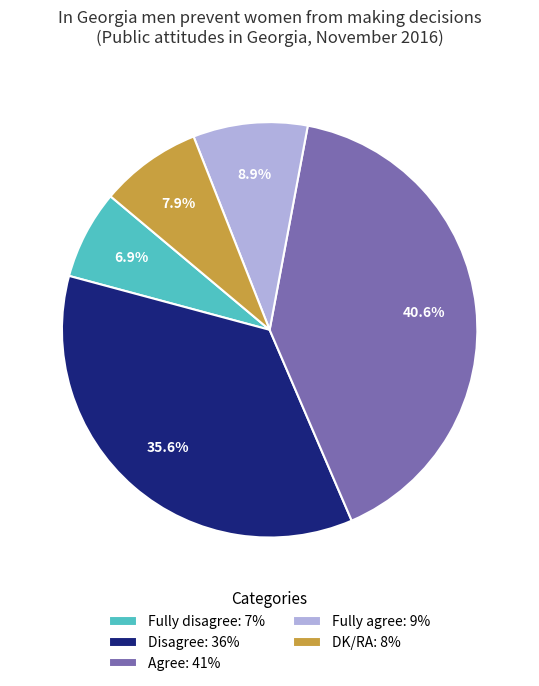

How many segments does this pie chart have?

5